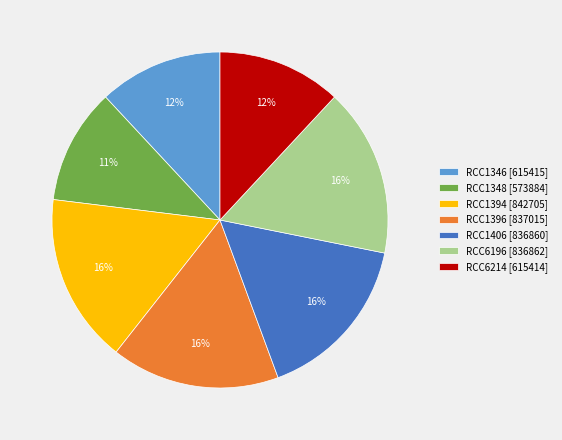

Is it true that RCC1396 is 16% of the pie?

True